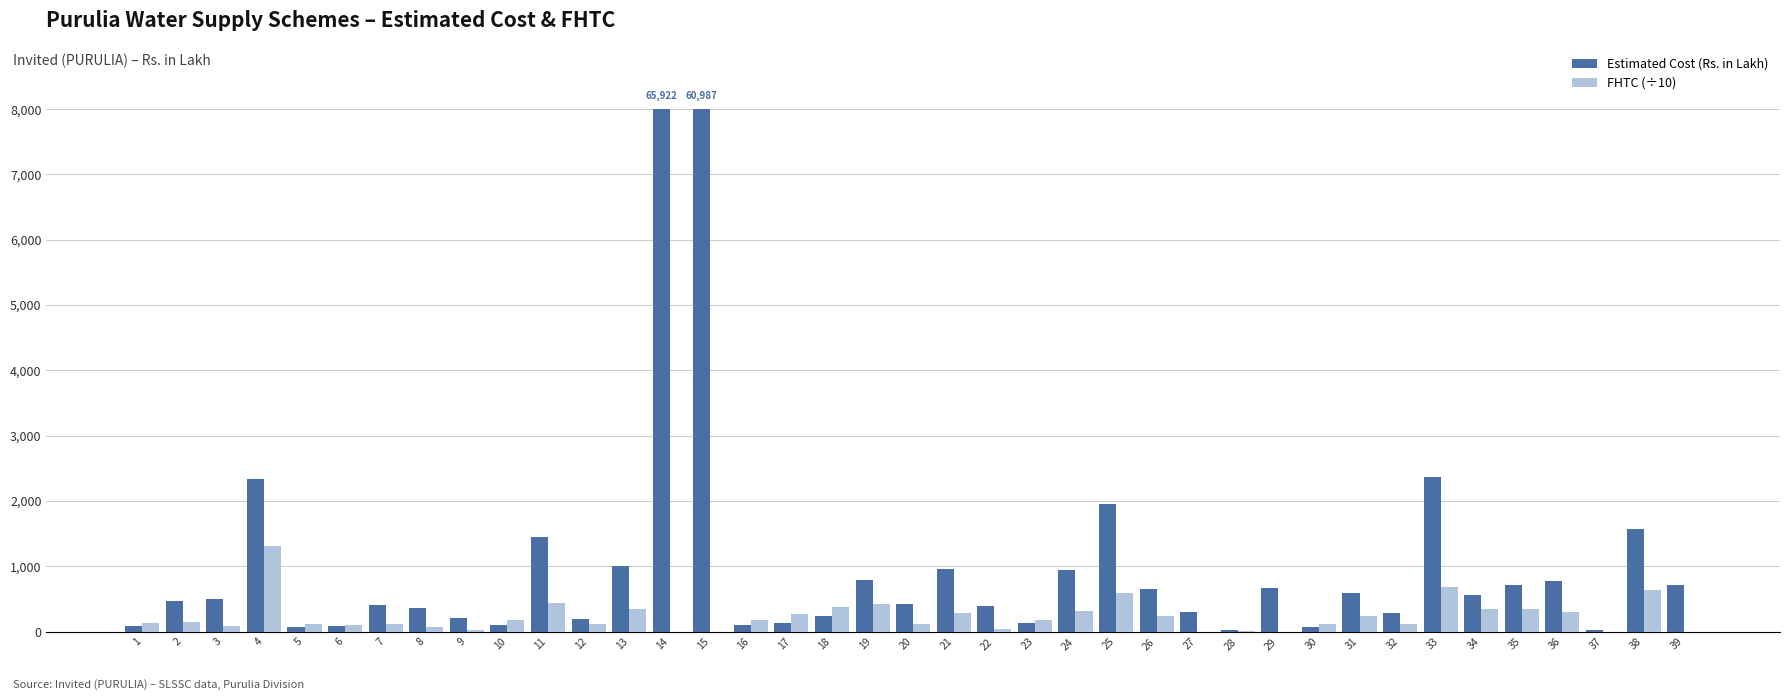

Is the value of Estimated Cost (Rs. in Lakh) at 3 greater than the value of FHTC (÷10) at 32?

Yes